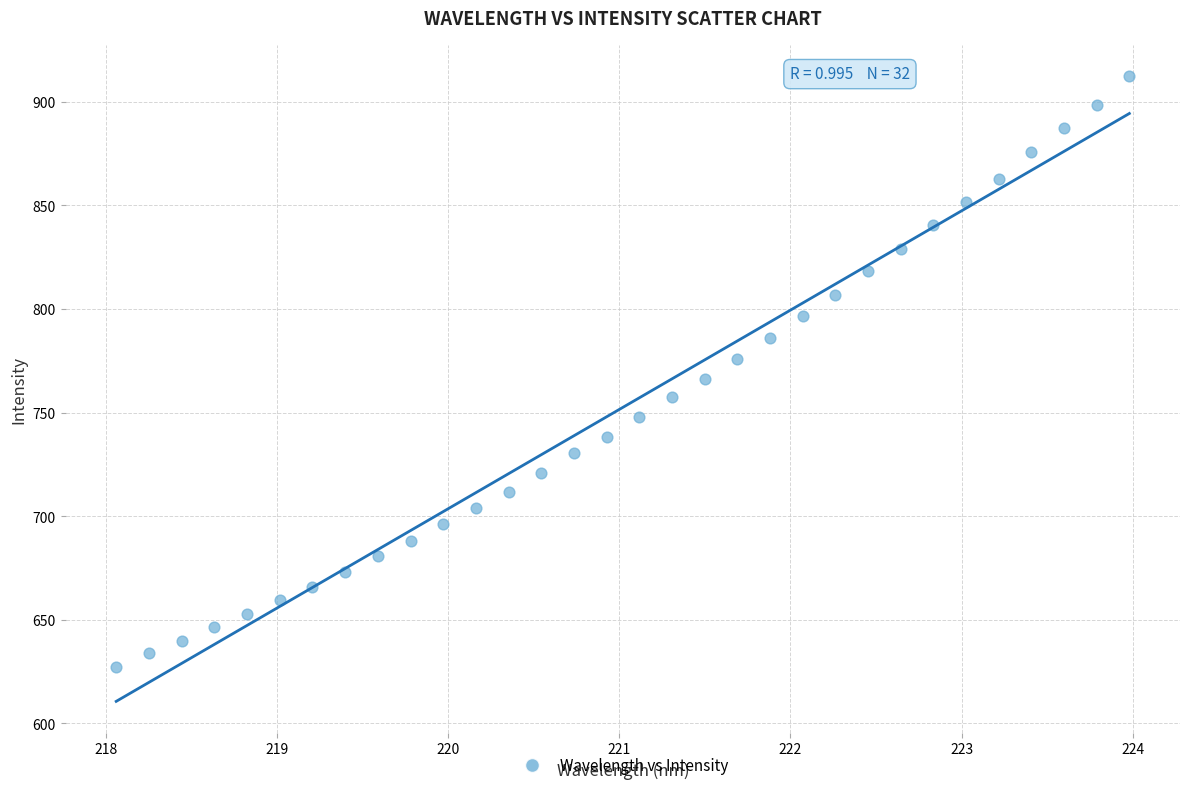

What is the range of X values (max minus min)?

5.9